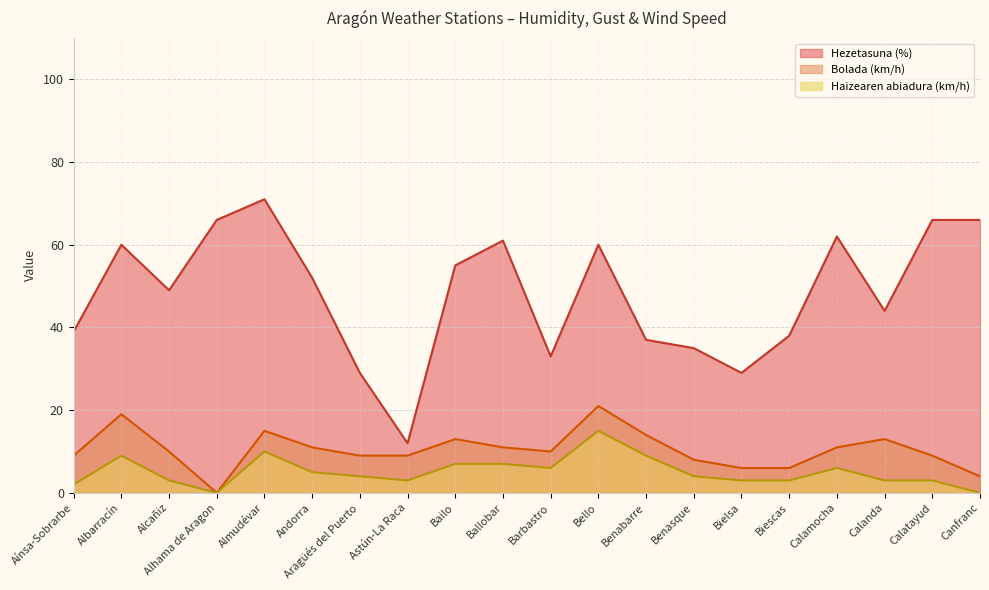

List the labels in order of Haizearen abiadura (km/h) value, largest first.

Bello, Almudévar, Albarracín, Benabarre, Bailo, Ballobar, Barbastro, Calamocha, Andorra, Aragüés del Puerto, Benasque, Alcañiz, Astún-La Raca, Bielsa, Biescas, Calanda, Calatayud, Aínsa-Sobrarbe, Alhama de Aragon, Canfranc